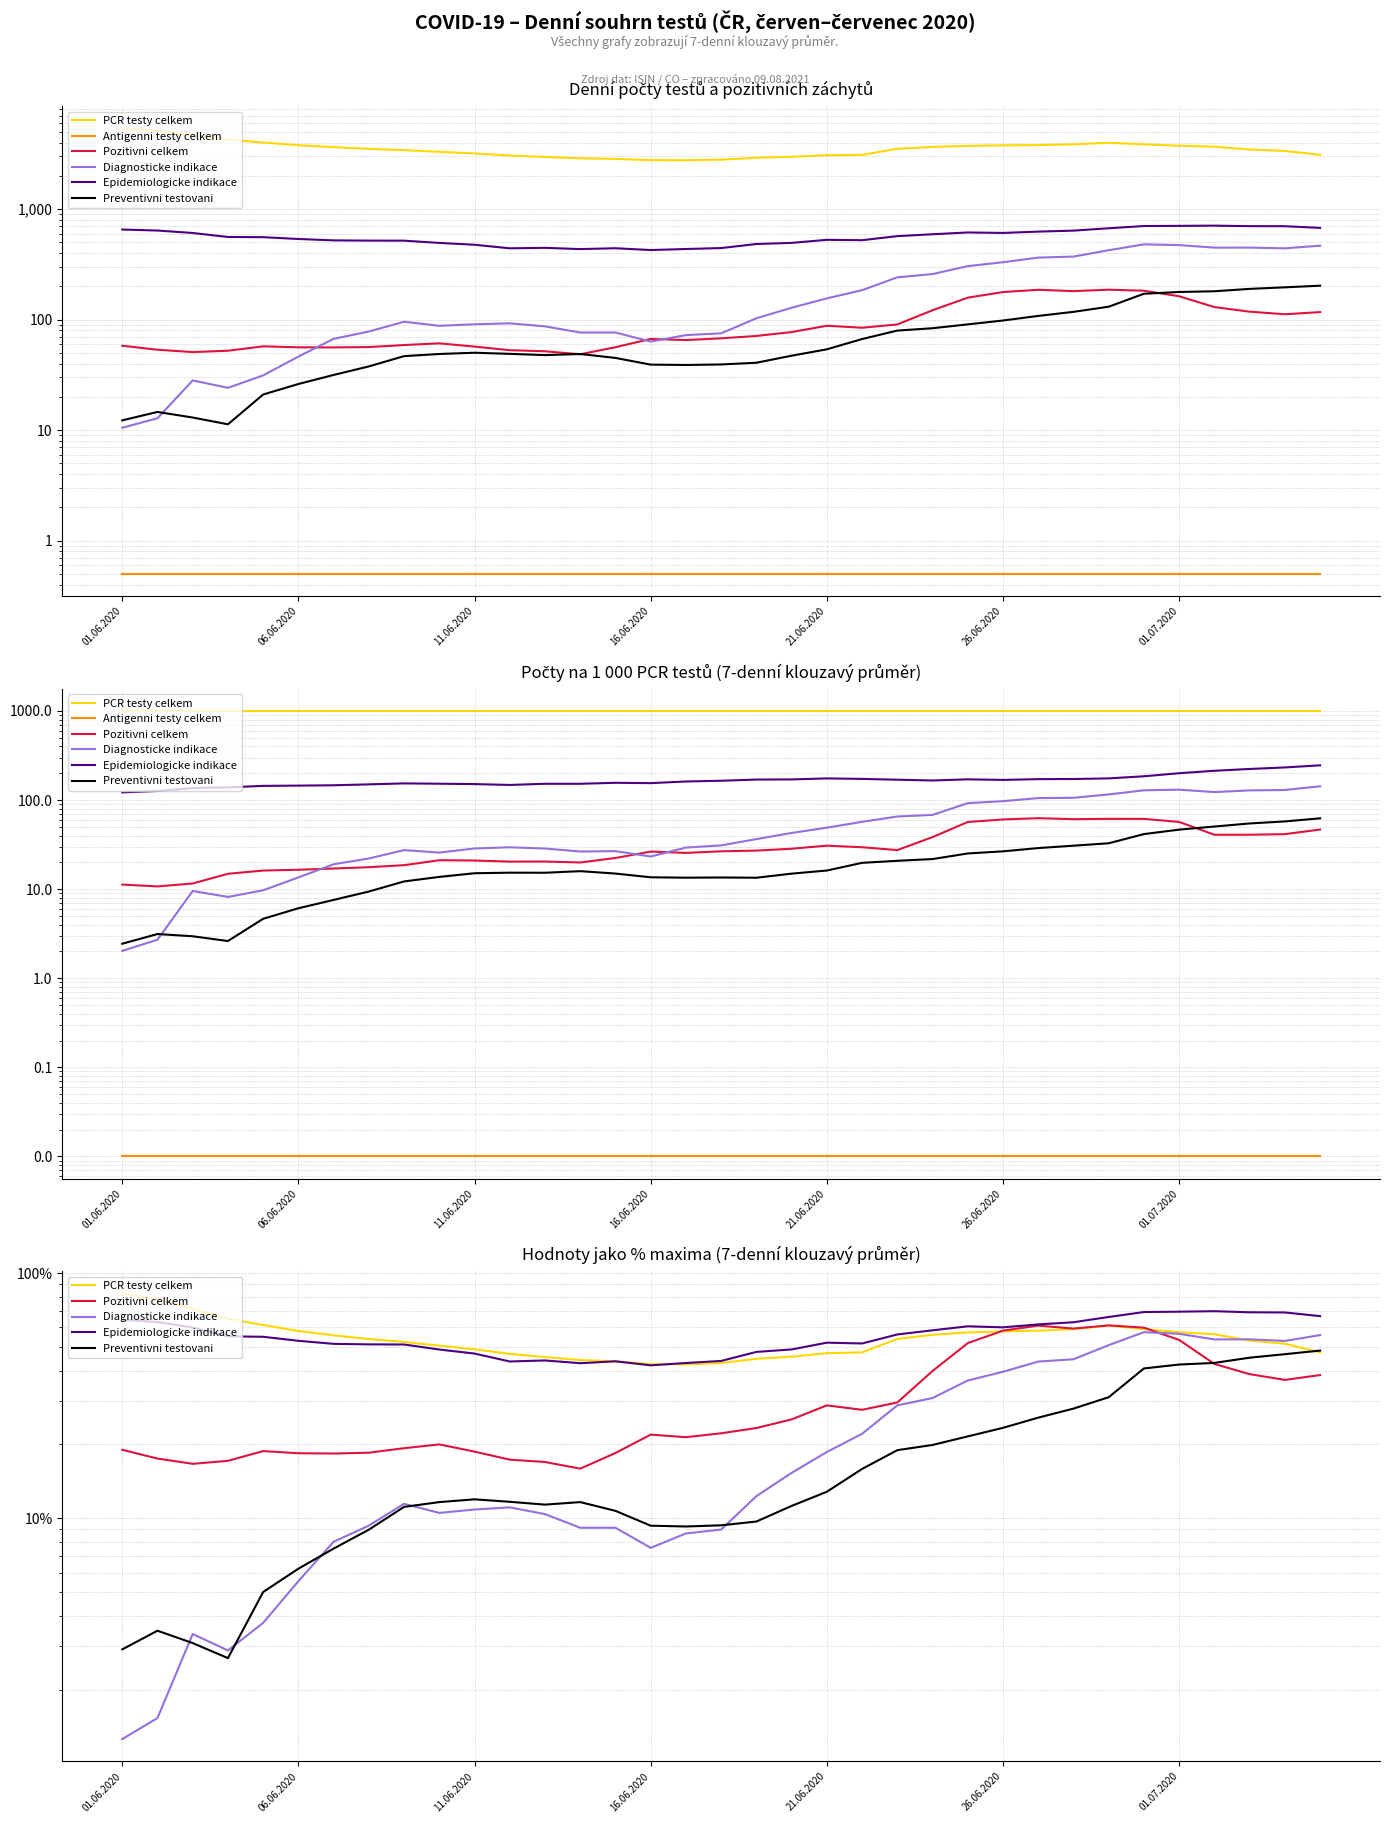

Which series has the largest range (max minus min)?

Diagnosticke indikace